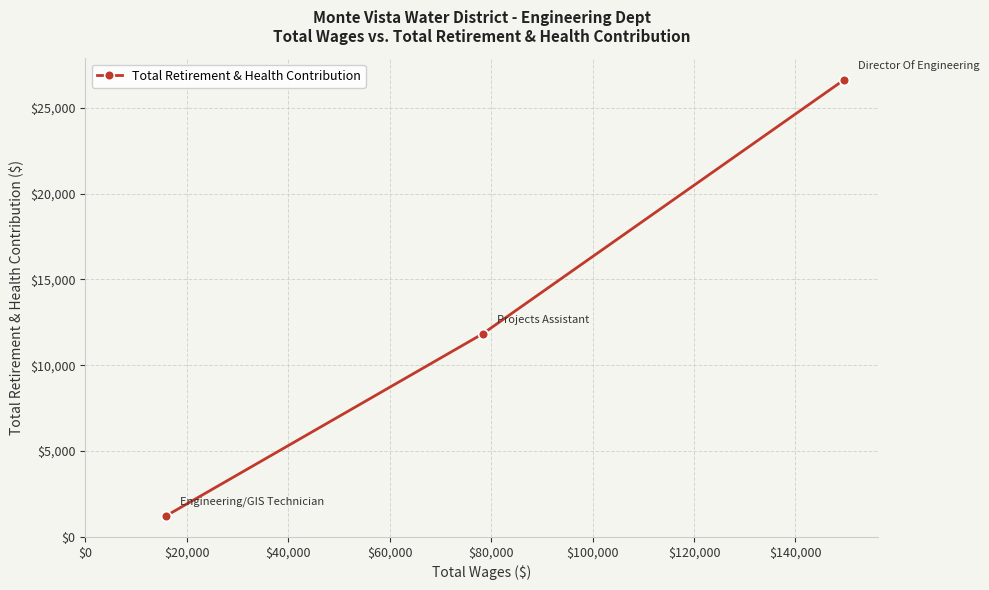

How many distinct data groups are displayed?

1